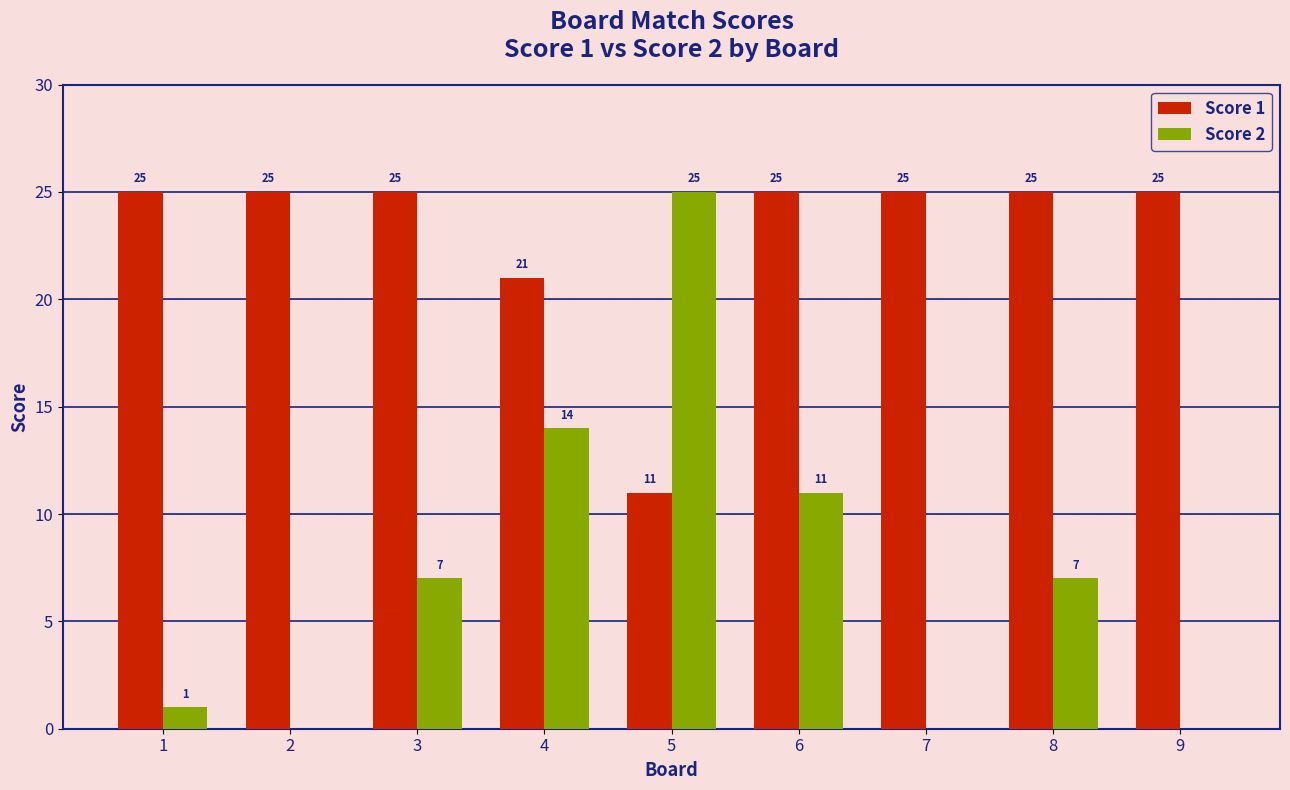

At which label is Score 2 closest to 12?

6